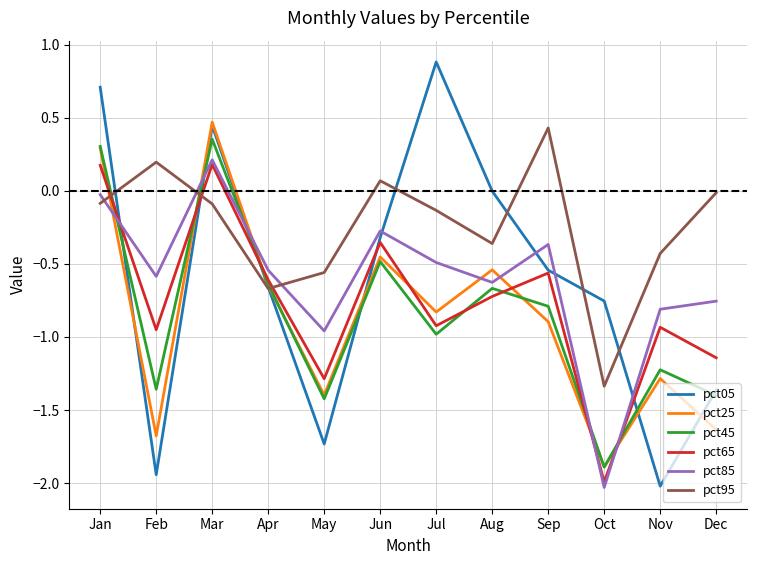

What is the total value across all series at Apr?

-3.8